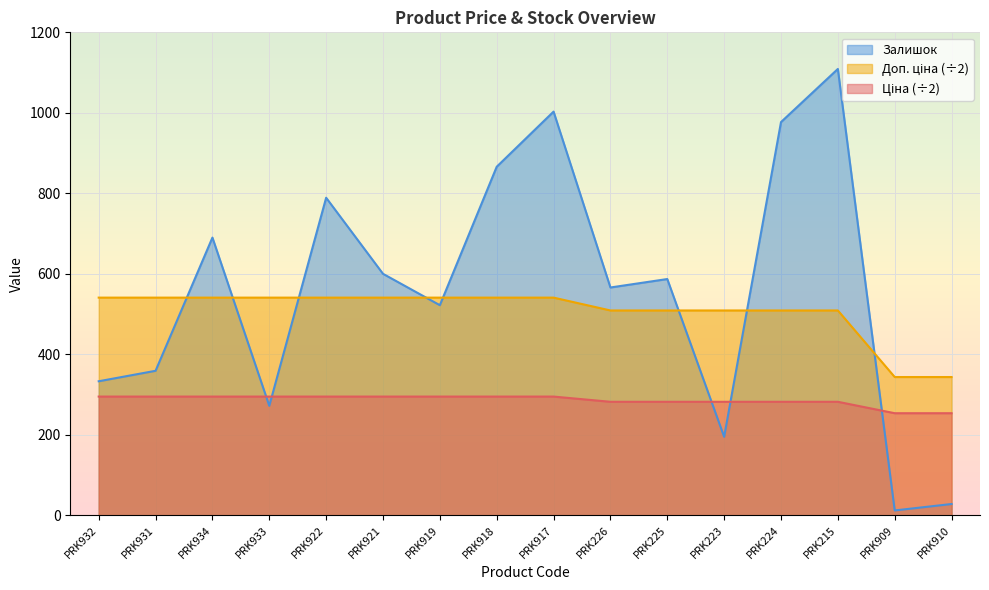

True or false: Ціна and Доп. ціна intersect in this chart.

False